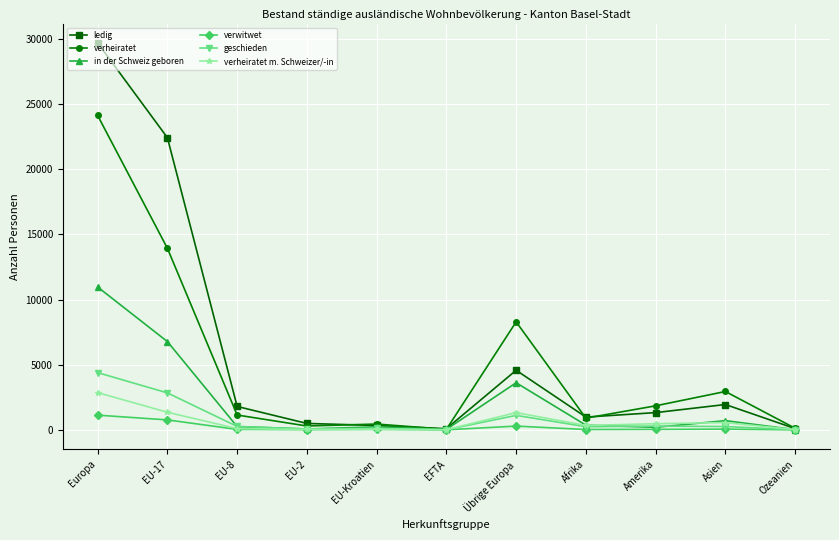

True or false: ledig has more than 1 points higher than both neighbors.

True